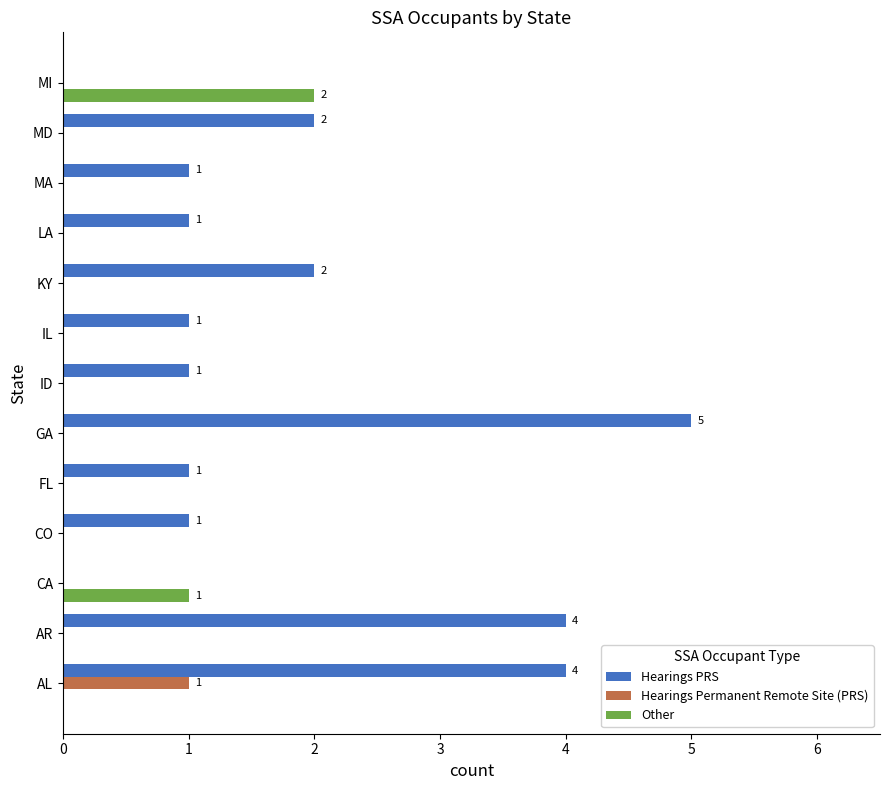

True or false: Hearings PRS has a value of 9 at GA.

False